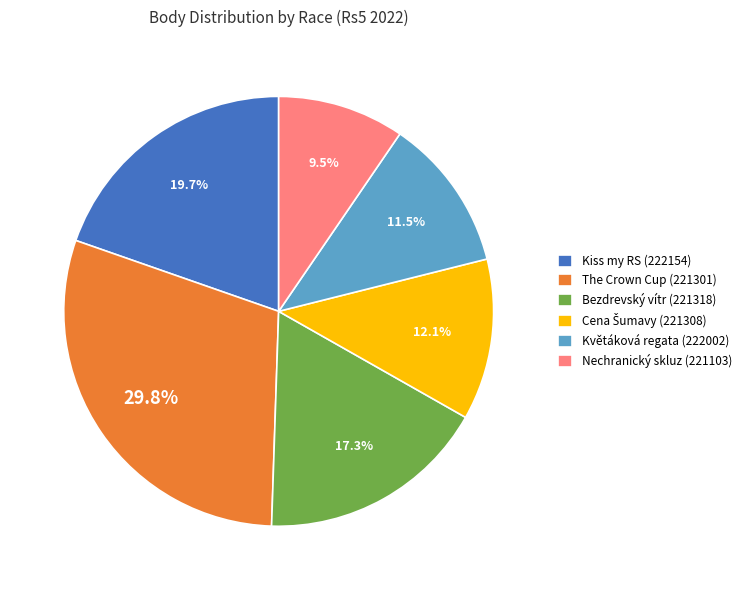

What is the largest slice in the pie chart?

The Crown Cup (221301)